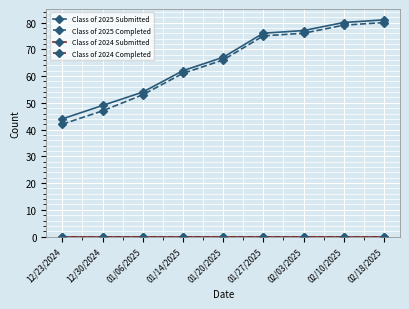

Rank the categories by Class of 2024 Submitted value from lowest to highest.

12/23/2024, 12/30/2024, 01/06/2025, 01/14/2025, 01/20/2025, 01/27/2025, 02/03/2025, 02/10/2025, 02/18/2025